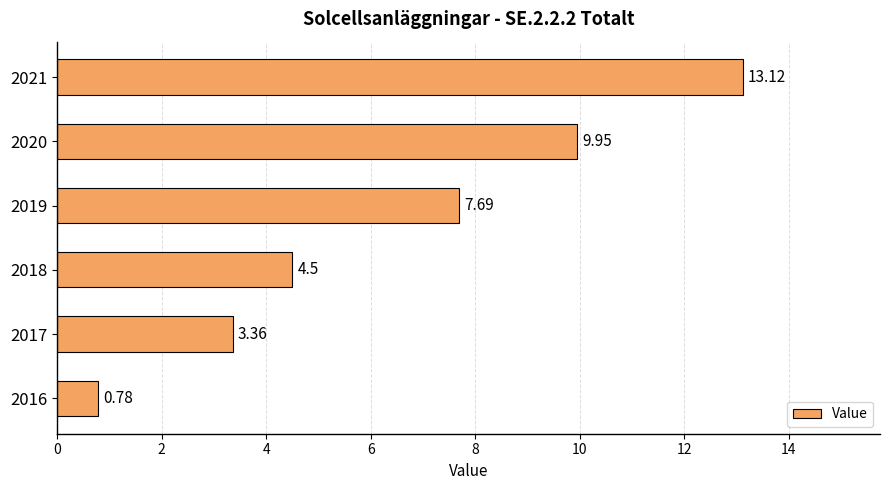

Which has a higher value, 2020 or 2018?

2020